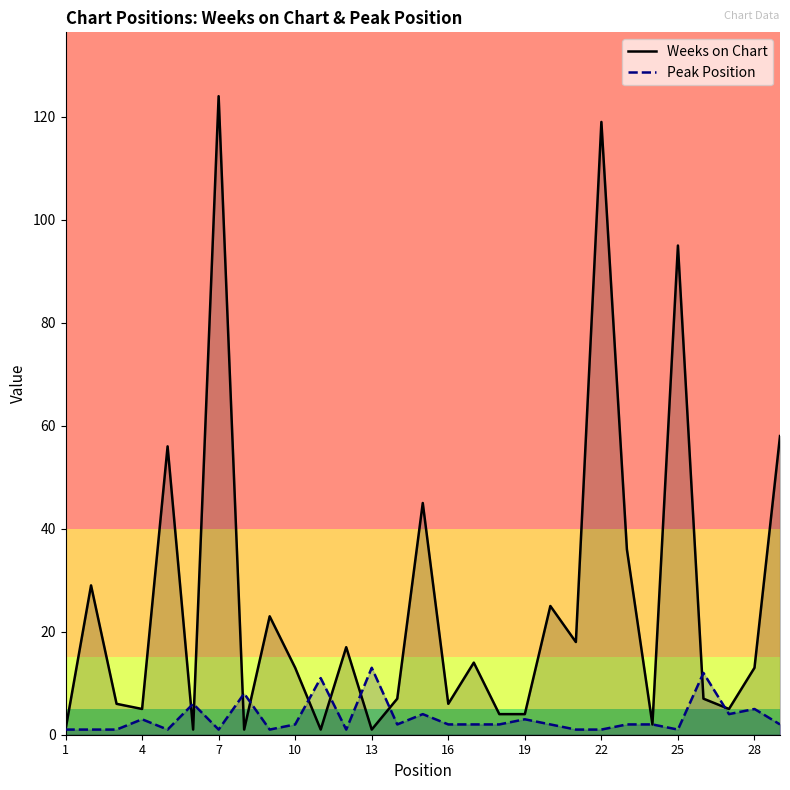

Rank the series at 22 from lowest to highest value.

Peak Position, Weeks on Chart